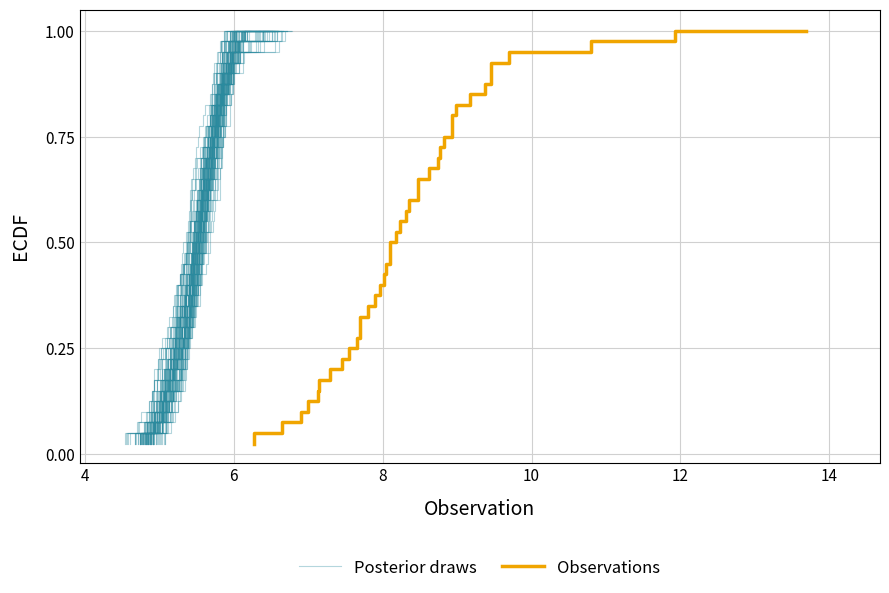

What are all the series names shown in the legend?

Posterior draws, Observations